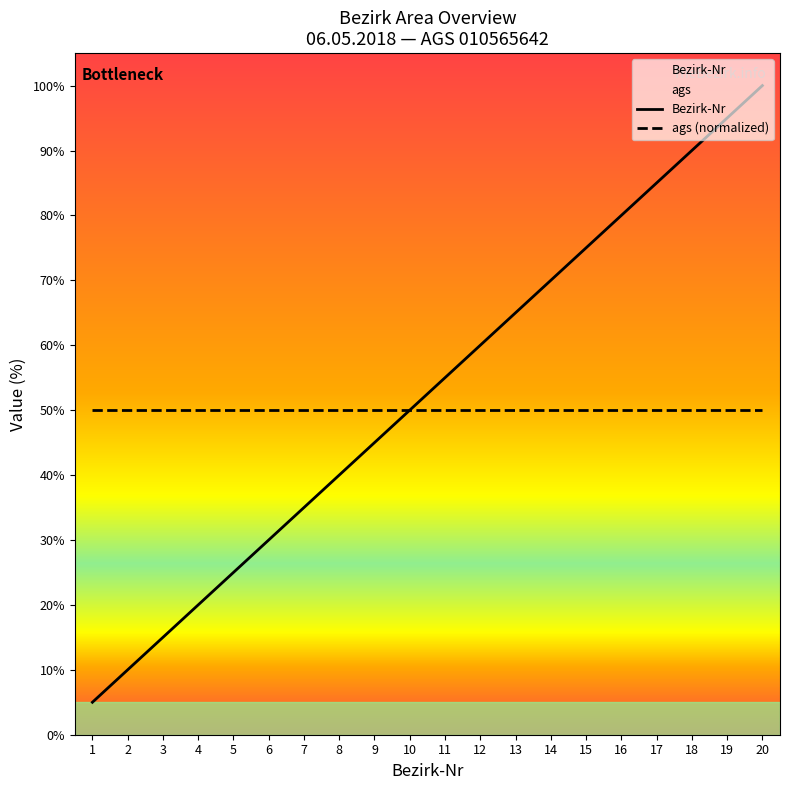

Rank the series by their average value, from highest to lowest.

Bezirk-Nr, ags (normalized)